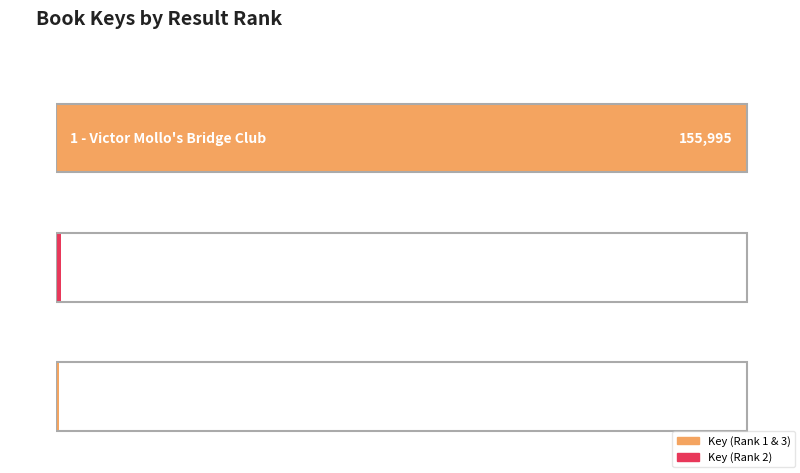

What is the maximum value shown in the chart?

155995